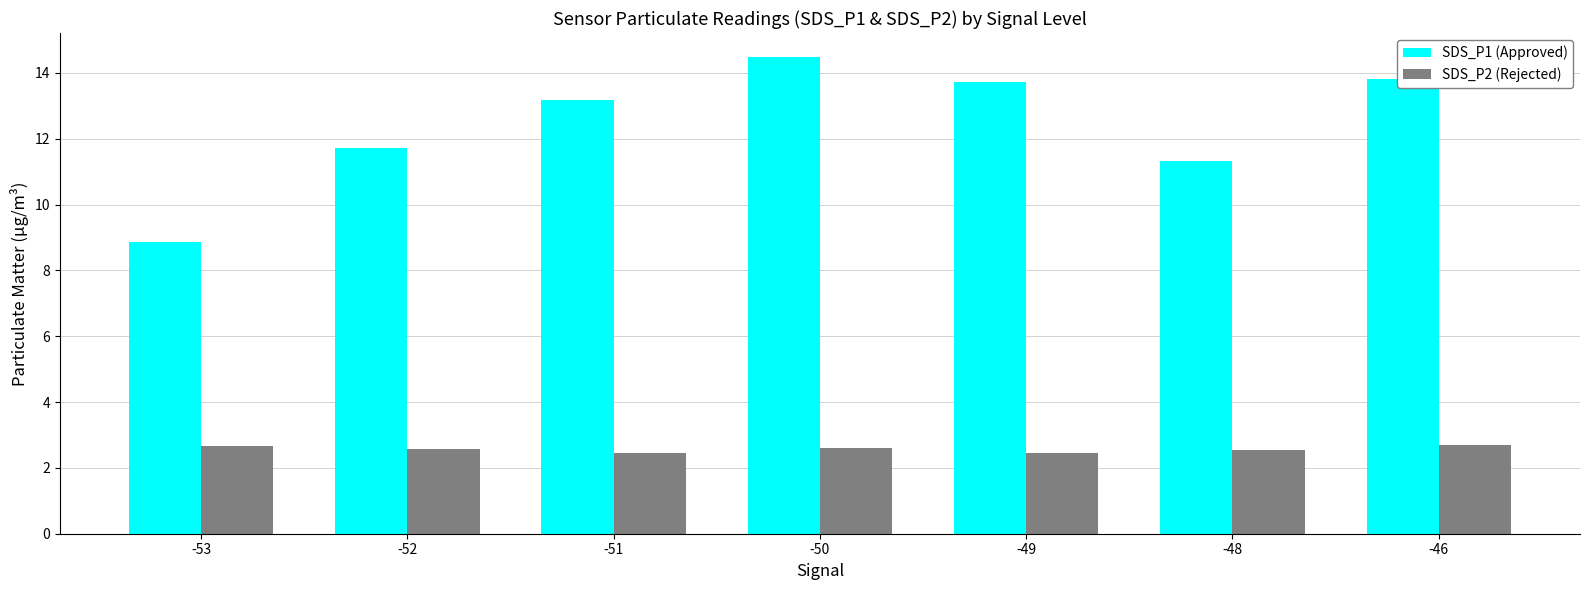

What is the total value across all series at -52?

14.3